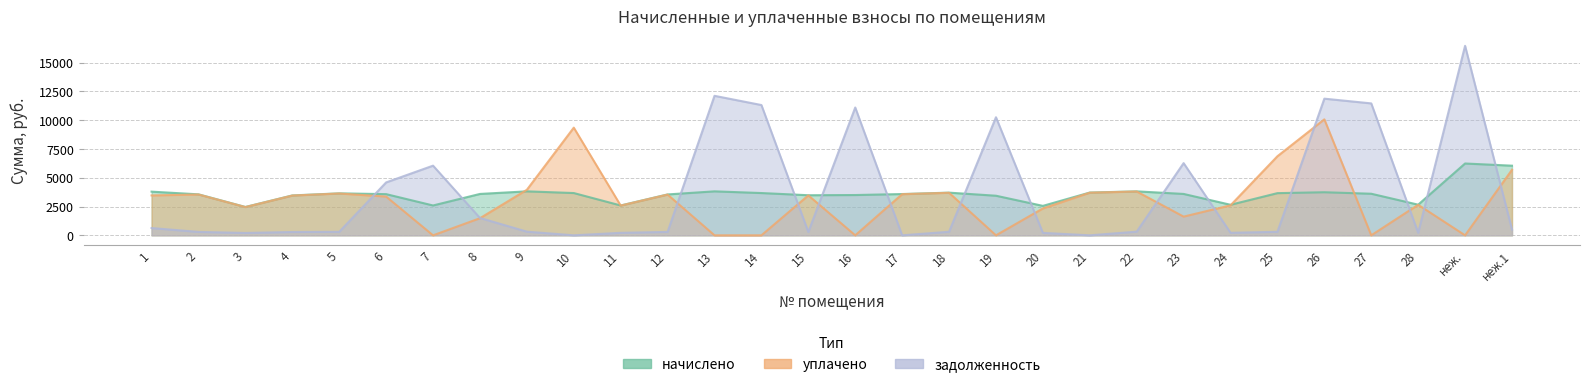

What is the lowest value of the начислено series?

2462.4